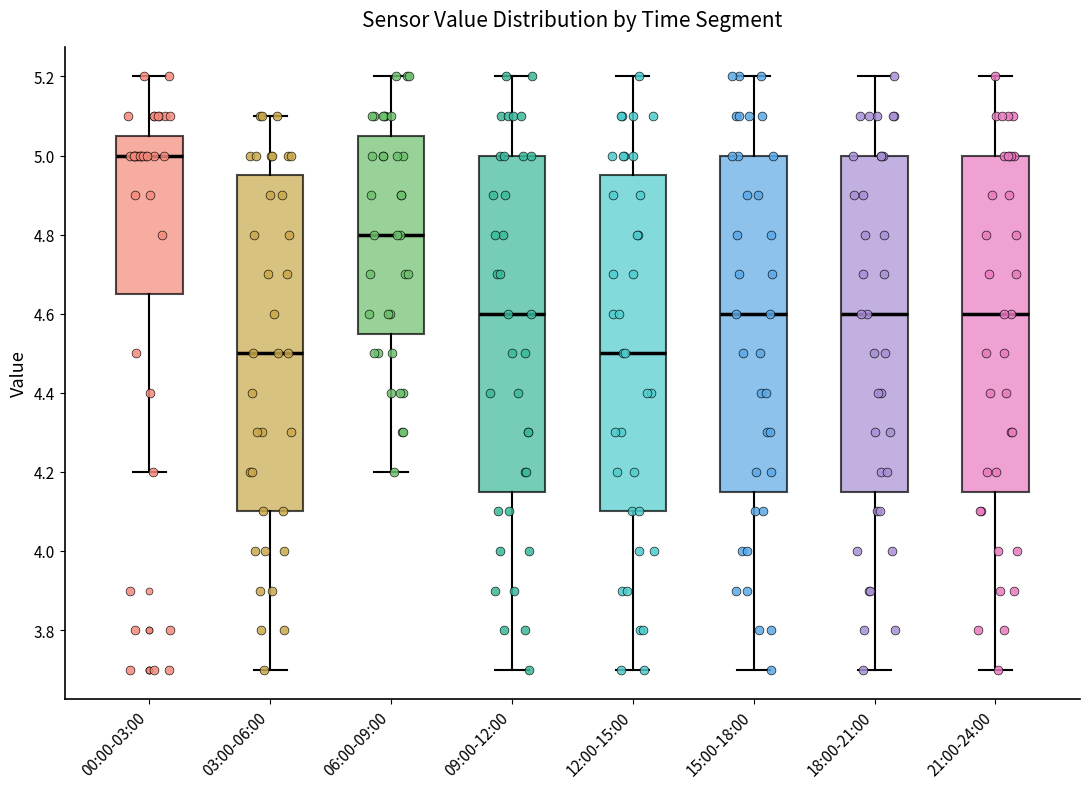

Where is the upper edge of the box for 09:00-12:00 on the y-axis? The values are not printed on the chart, so give them approximately, as read against the axis.

5.00